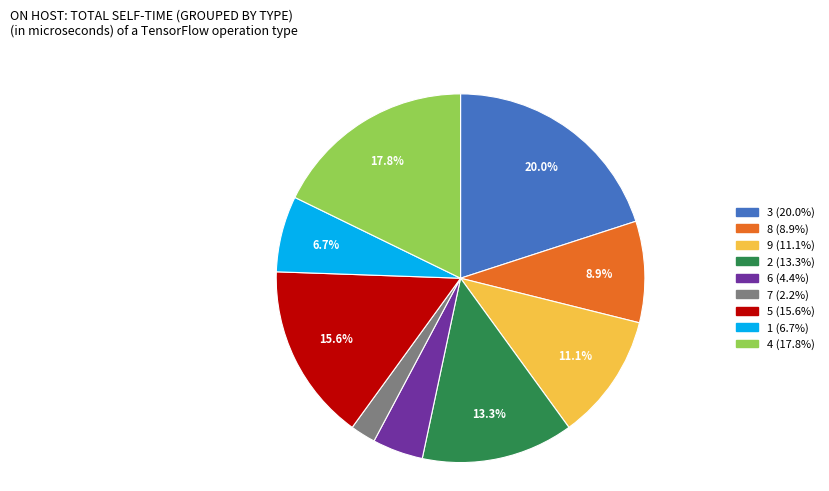

What is the smallest slice in the pie chart?

7